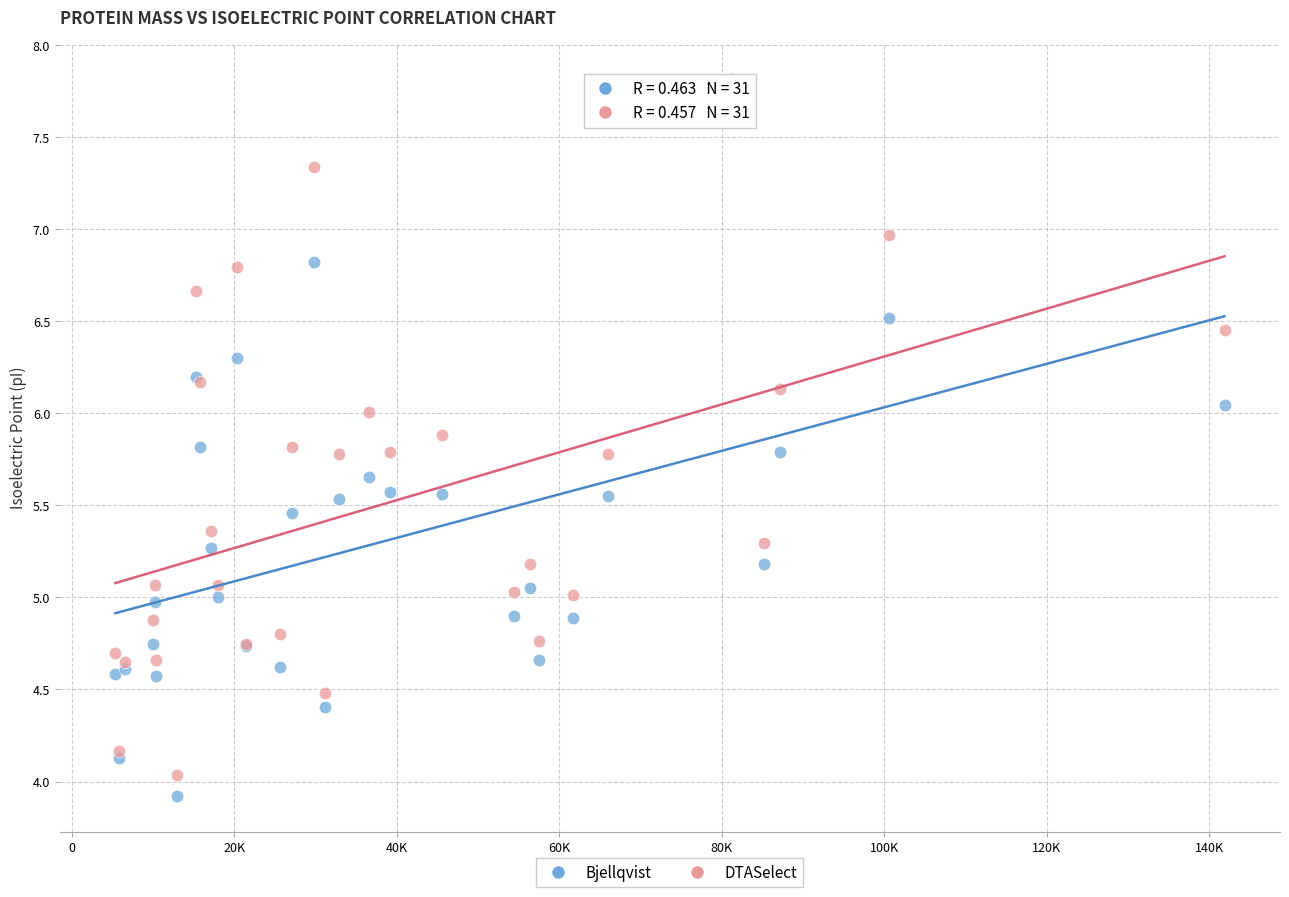

What is the X range (max minus min) for the scatter plot?

136494.7